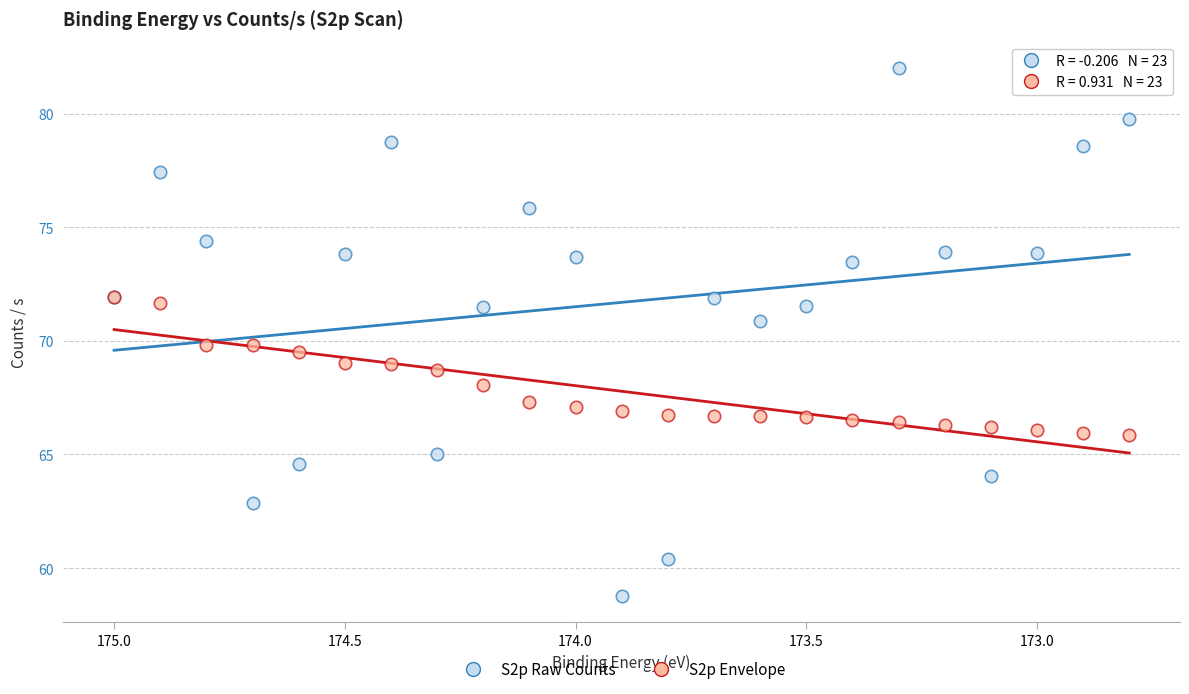

What are all the series names shown in the legend?

S2p Raw Counts, S2p Envelope